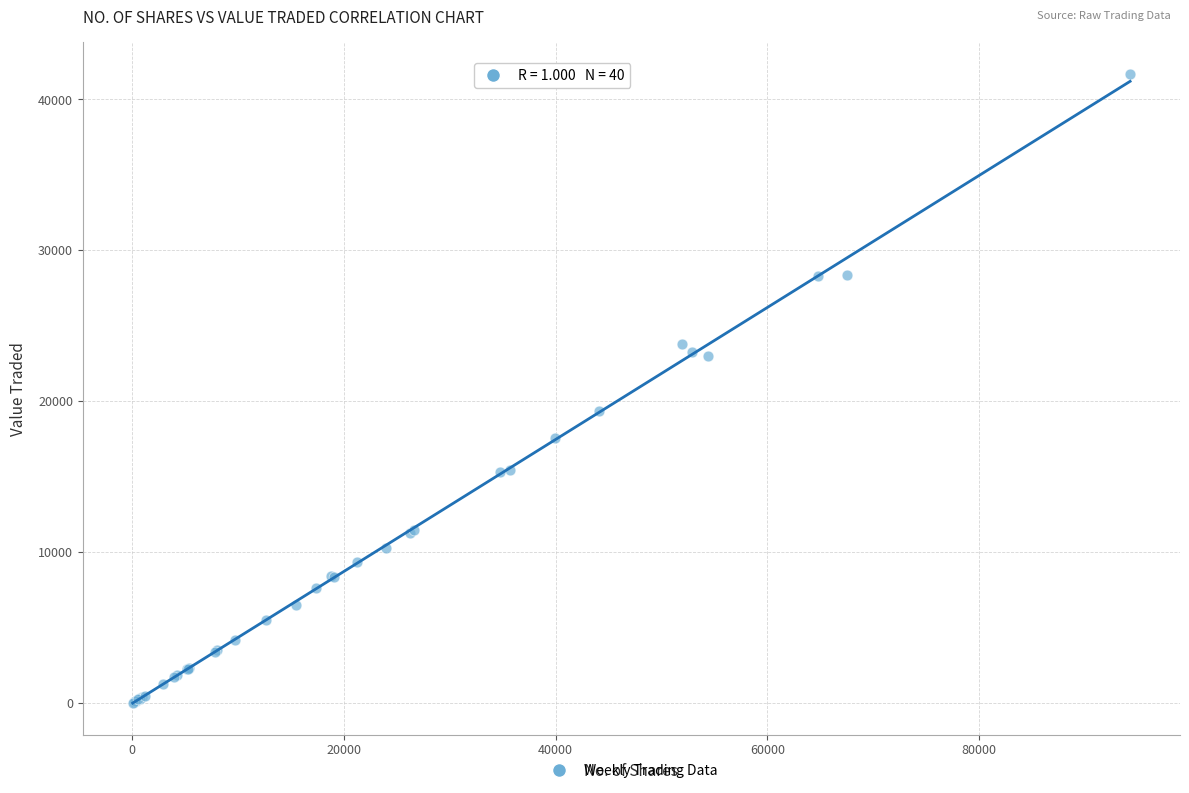

What Y value in the scatter plot is closest to 20859?

19382